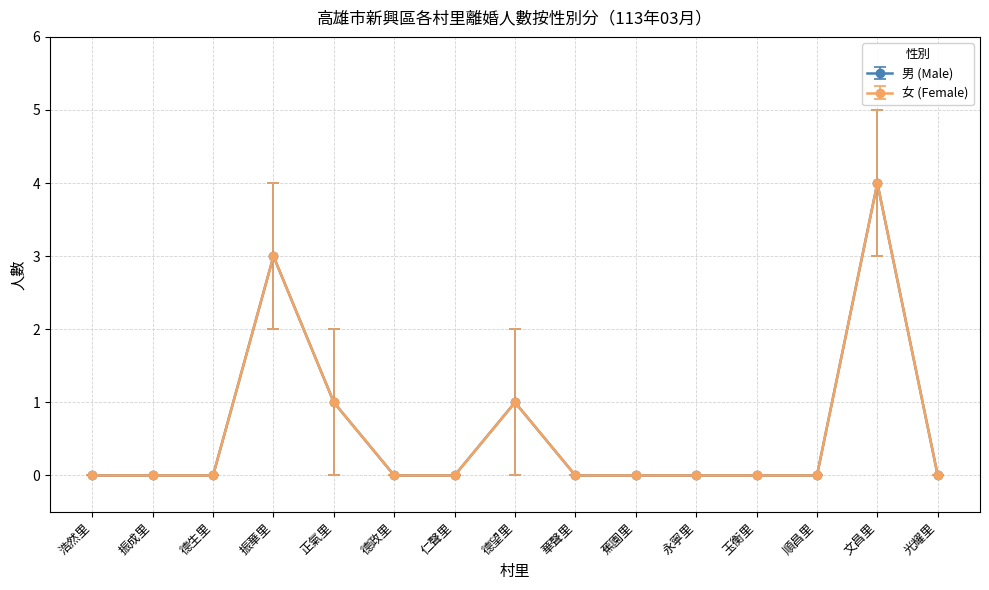

Is this an area chart (filled region under the line)?

No